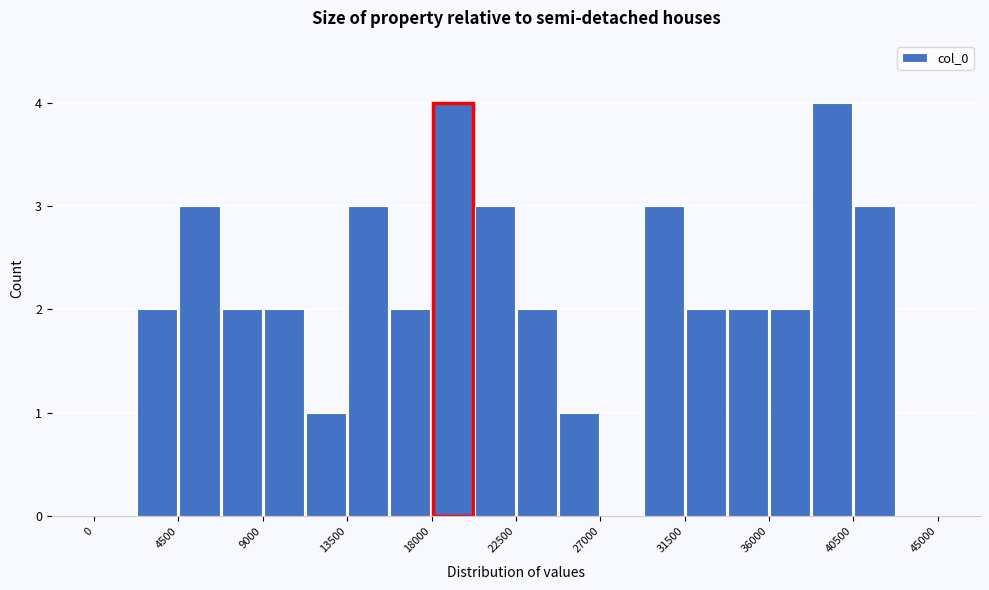

How tall is the bar that spans 6750 to 9000 on the x-axis? Neither the bar edges nor the heights are printed on the chart, so give them approximately, as read against the axes.

2